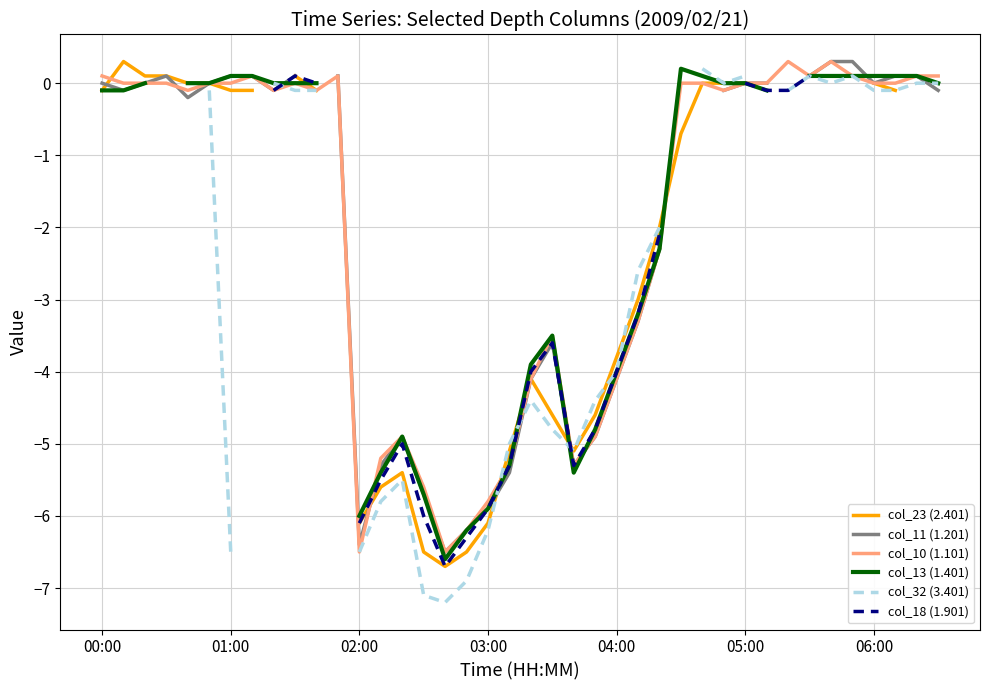

At which label is col_13 (1.401) closest to -3?

25